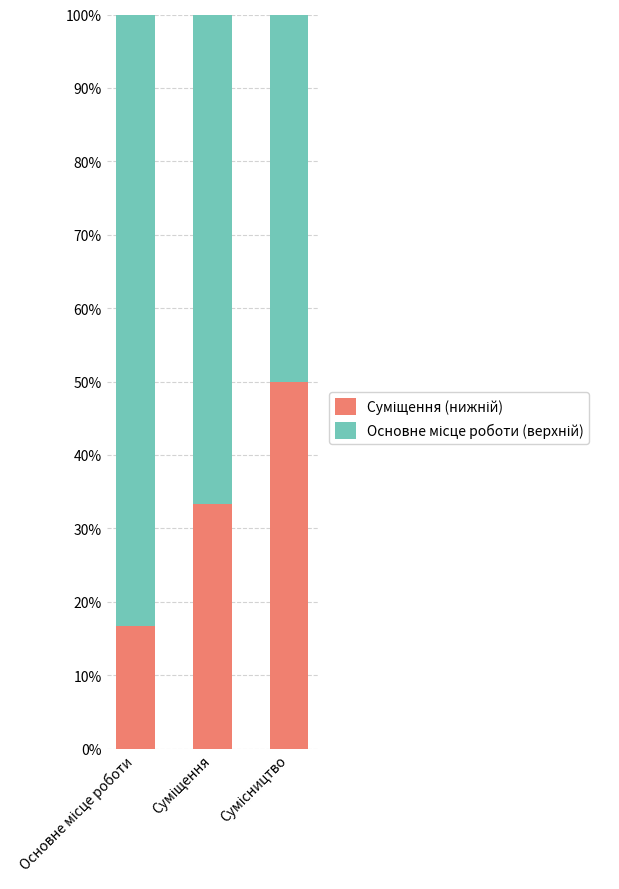

Which has a higher value, Суміщення or Основне місце роботи?

Суміщення